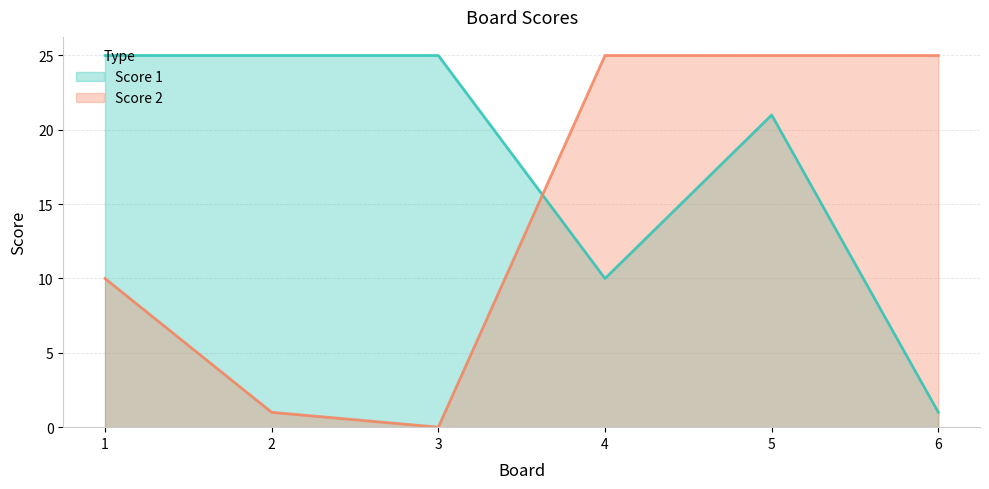

Rank the series by their average value, from highest to lowest.

Score 1, Score 2